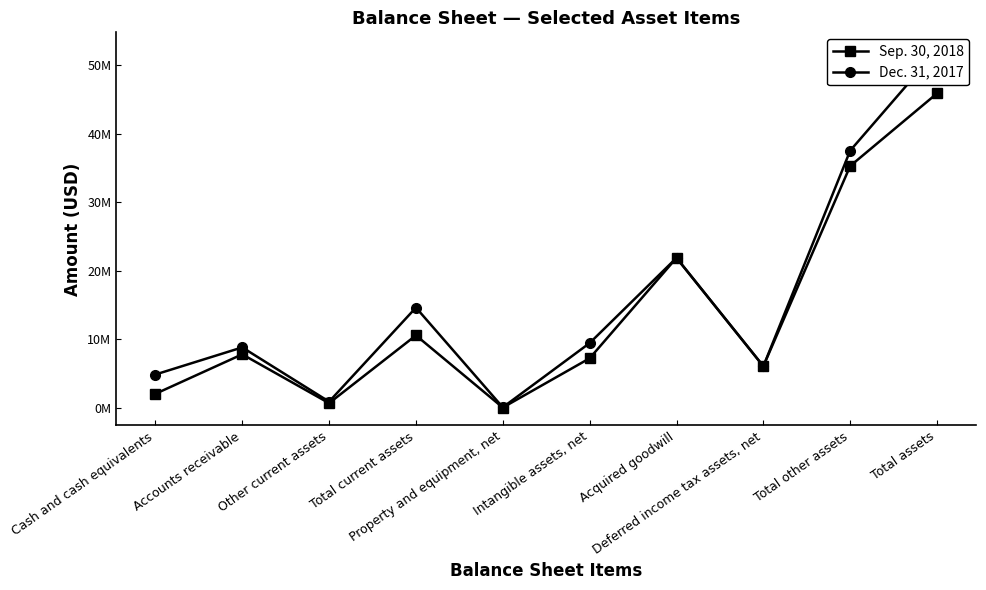

The Dec. 31, 2017 series shows 6088751 at Deferred income tax assets, net. True or false?

True